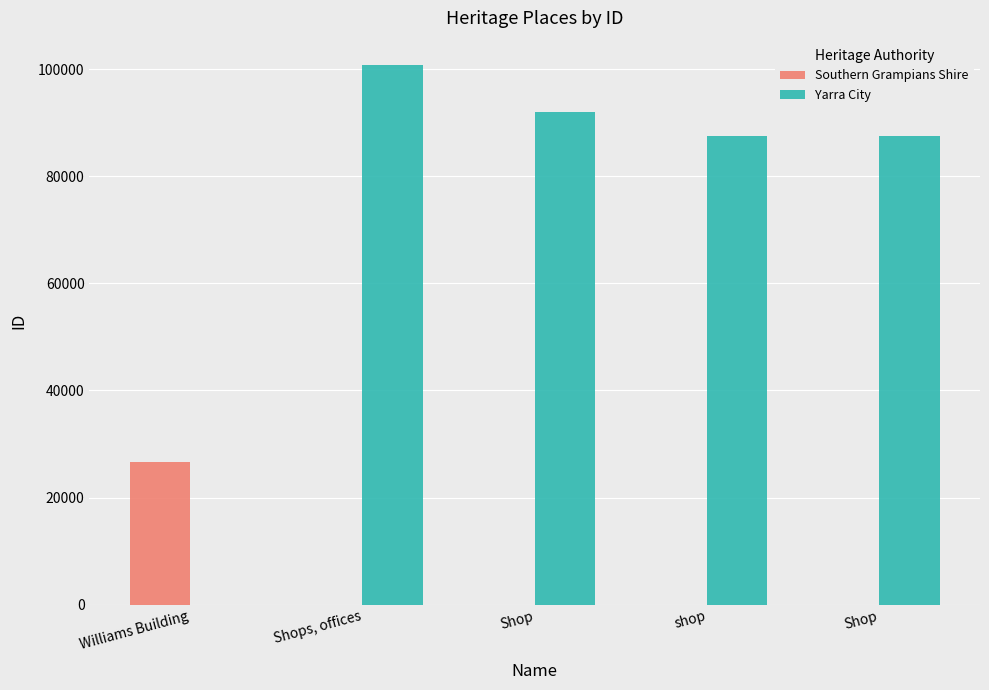

How many groups of bars are there?

5